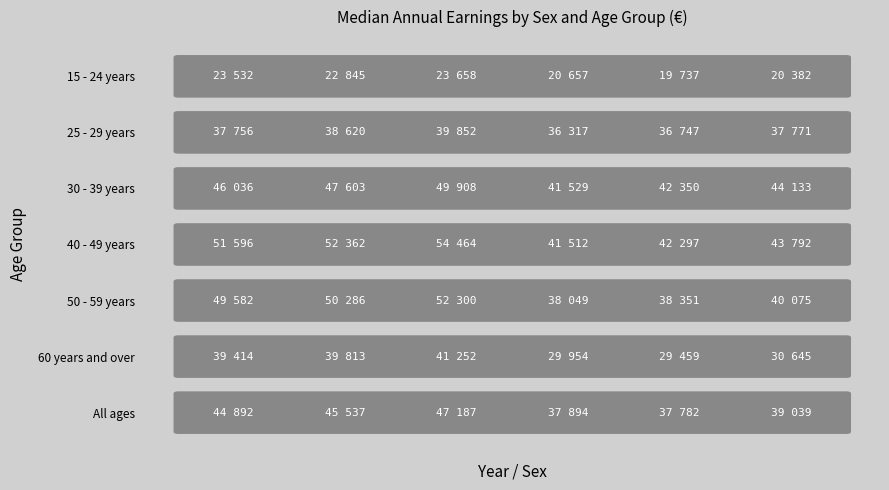

What is the difference between the 60 years and over values at 2 and 0?

1838